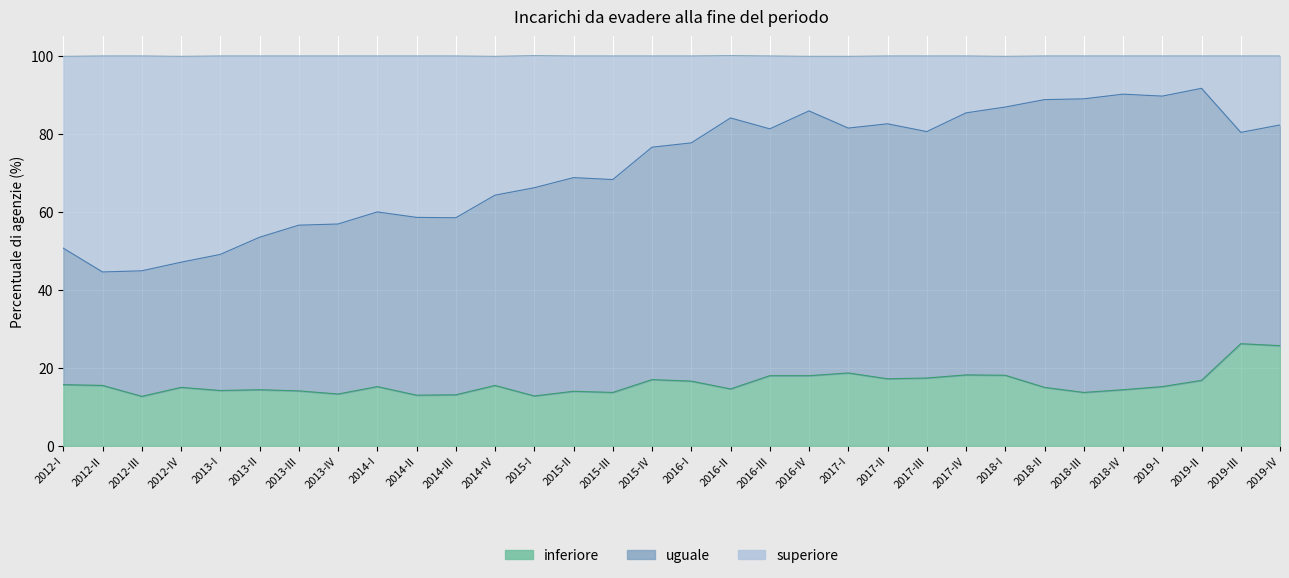

What is the label of the 26th point from the right?

2013-III